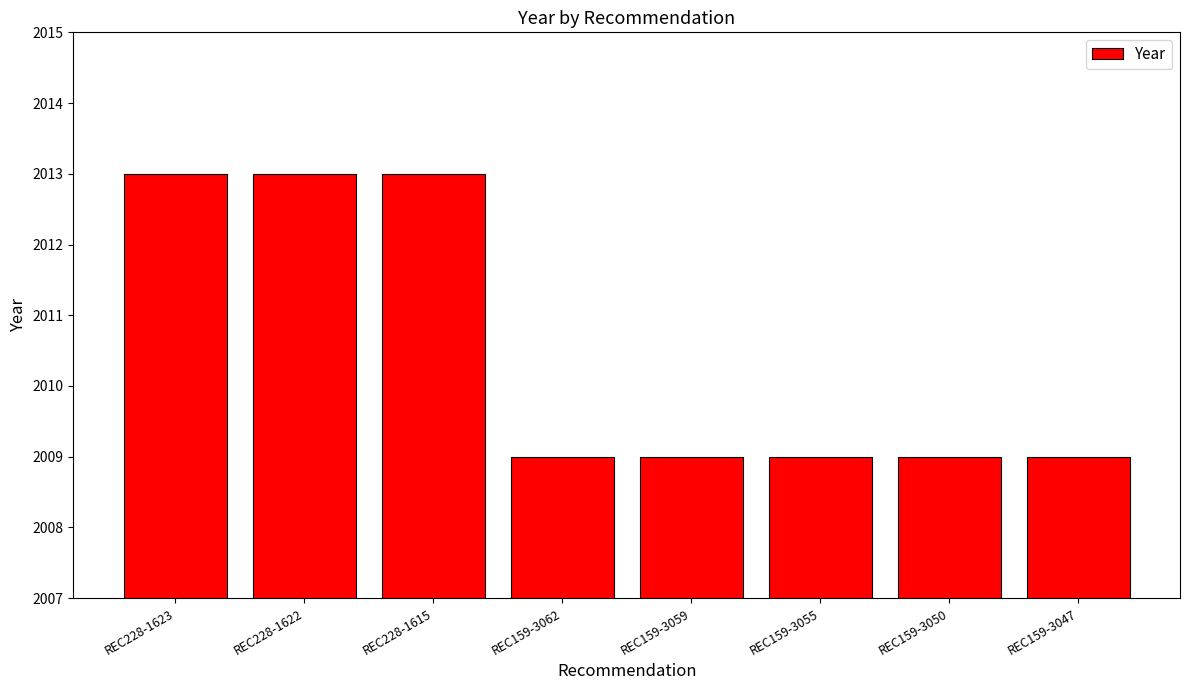

Reading right to left, transcribe all the data shown in this chart.

REC159-3047=2009	REC159-3050=2009	REC159-3055=2009	REC159-3059=2009	REC159-3062=2009	REC228-1615=2013	REC228-1622=2013	REC228-1623=2013